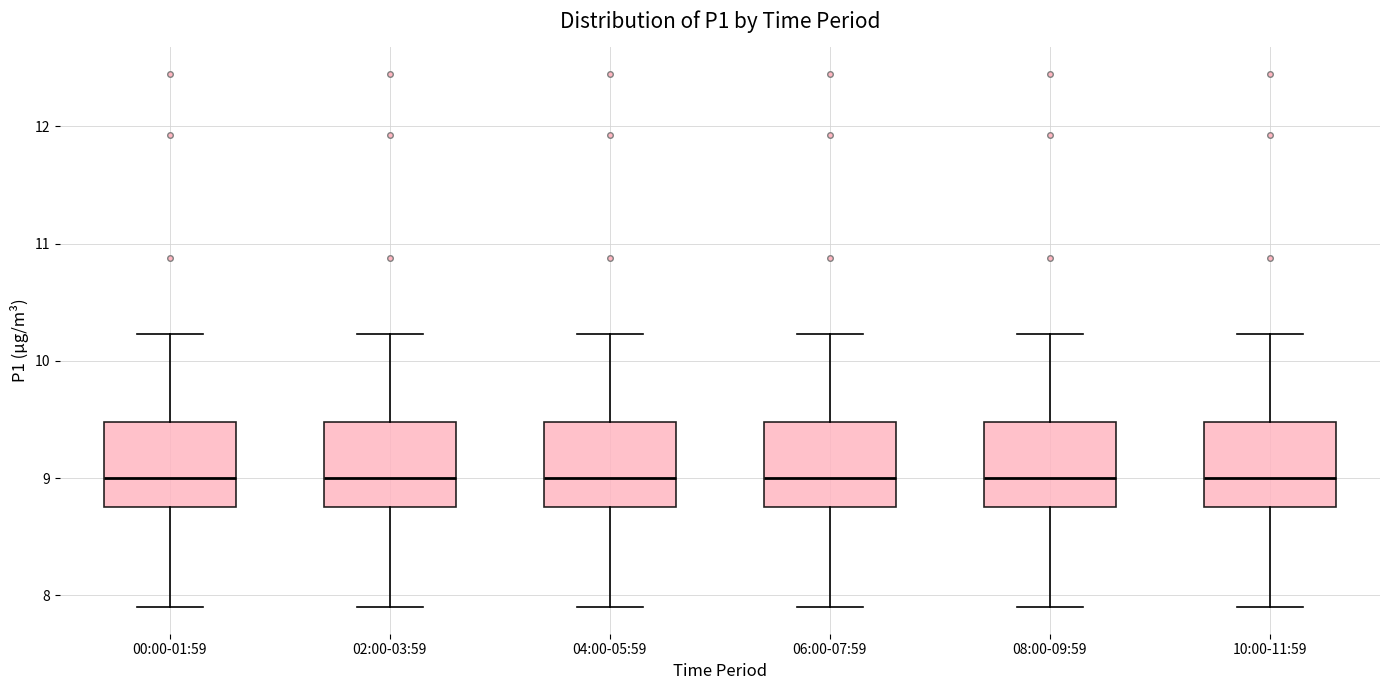

Reading left to right, read every box against the y-axis: the position of its median line, the range the box covers, and the ends of its whiskers. The values are not printed on the chart, so give them approximately, as read against the axis.

00:00-01:59: median 9.0, box 8.8 to 9.5, whiskers 7.9 to 10.2
02:00-03:59: median 9.0, box 8.8 to 9.5, whiskers 7.9 to 10.2
04:00-05:59: median 9.0, box 8.8 to 9.5, whiskers 7.9 to 10.2
06:00-07:59: median 9.0, box 8.8 to 9.5, whiskers 7.9 to 10.2
08:00-09:59: median 9.0, box 8.8 to 9.5, whiskers 7.9 to 10.2
10:00-11:59: median 9.0, box 8.8 to 9.5, whiskers 7.9 to 10.2